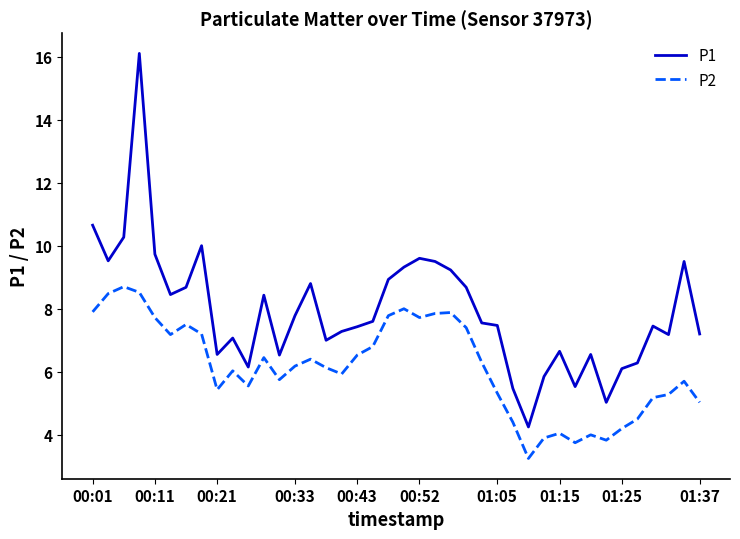

True or false: P1 and P2 cross at least once.

False